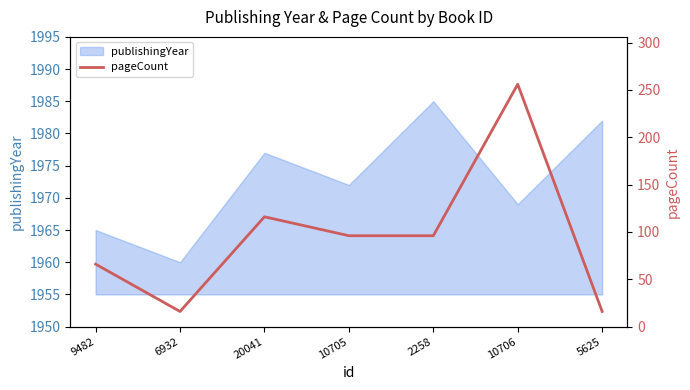

Which category has the lowest value across all series?

6932